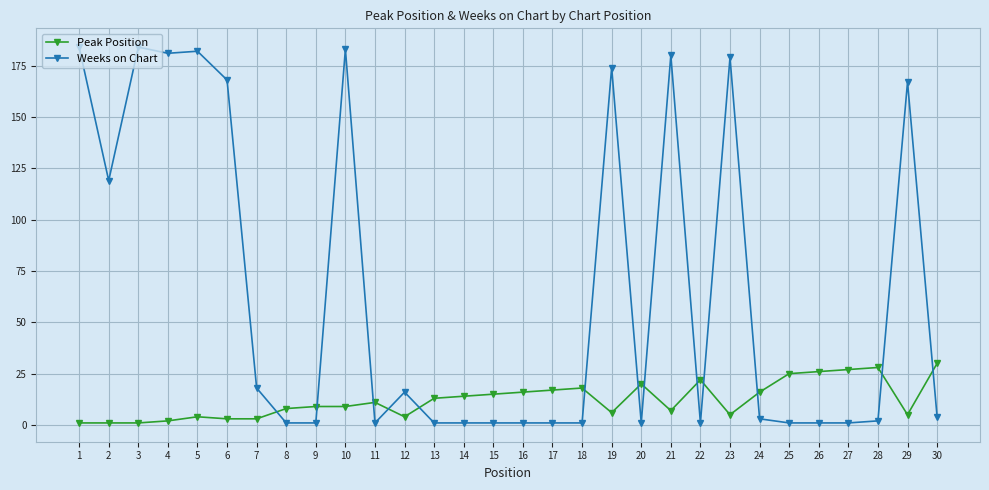

Which series has the largest total across all categories?

Weeks on Chart